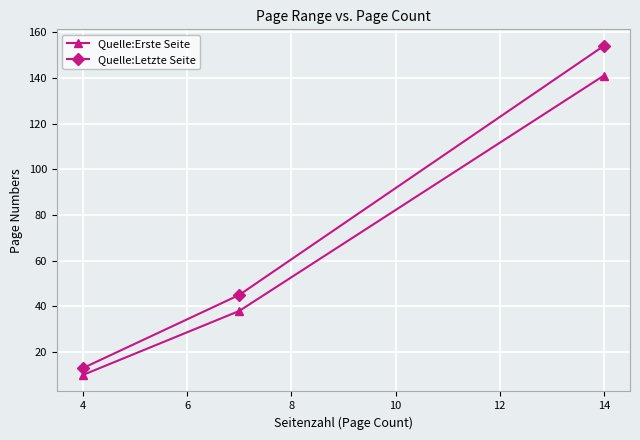

What is the highest value of the Quelle:Erste Seite series?

141